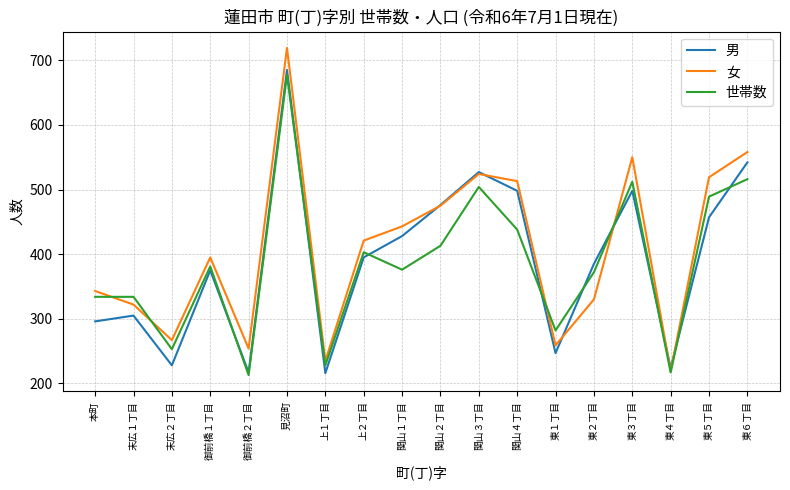

Which series has the largest range (max minus min)?

女